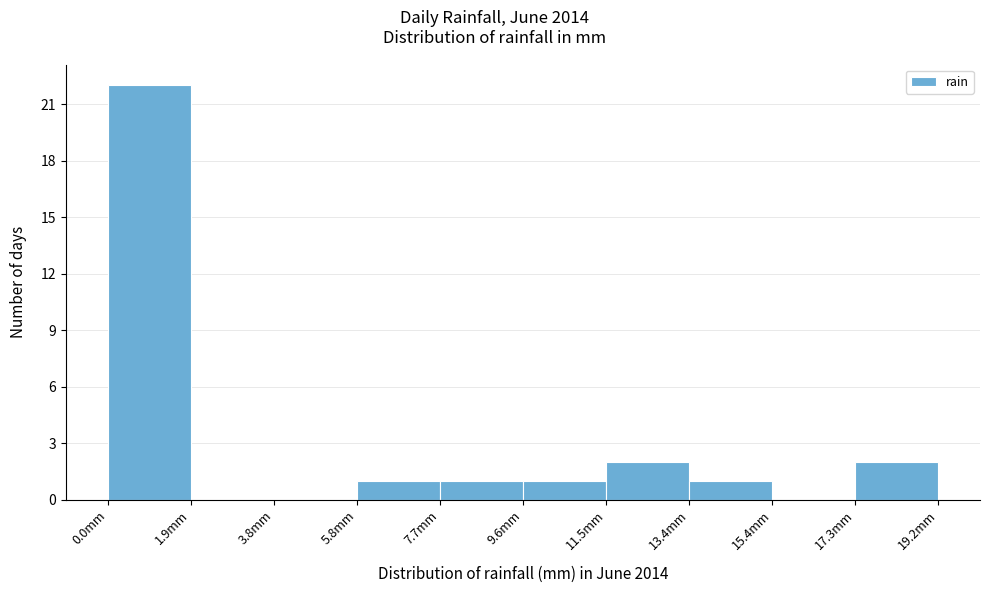

Which range on the x-axis has the tallest bar?

0.00 to 1.92